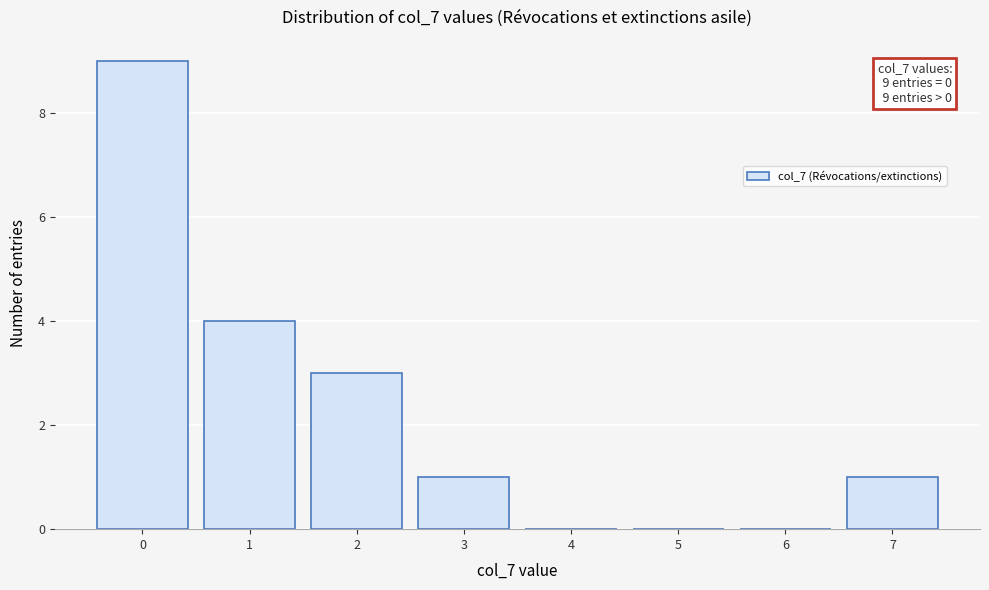

Over which range of the x-axis is the bar tallest?

-0.5 to 0.5